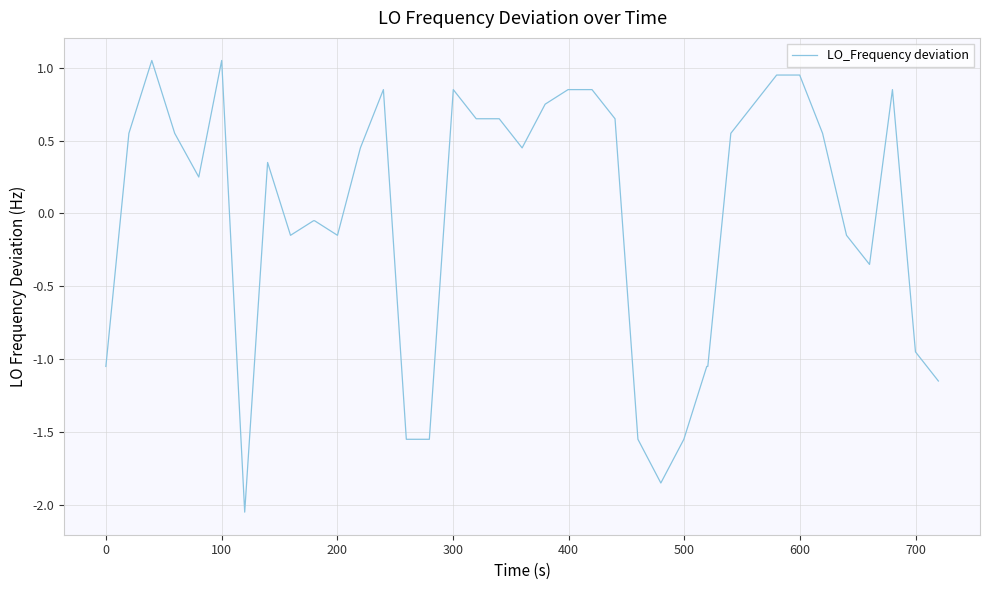

How many values are above zero?

23